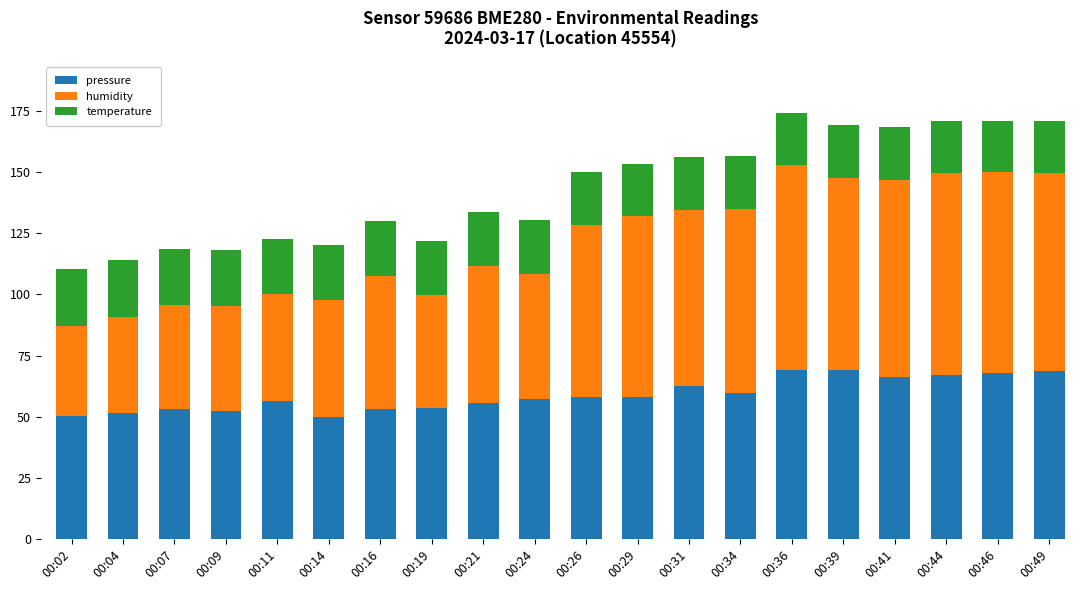

Count the number of categories in the chart.

20